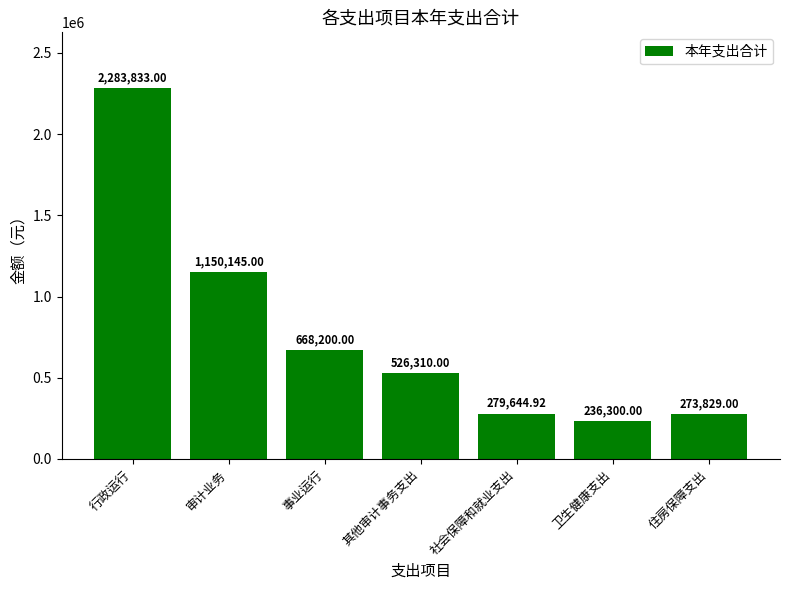

Reading right to left, what are all the values shown in this chart?

住房保障支出=273829.0	卫生健康支出=236300.0	社会保障和就业支出=279644.9	其他审计事务支出=526310.0	事业运行=668200.0	审计业务=1150145.0	行政运行=2283833.0